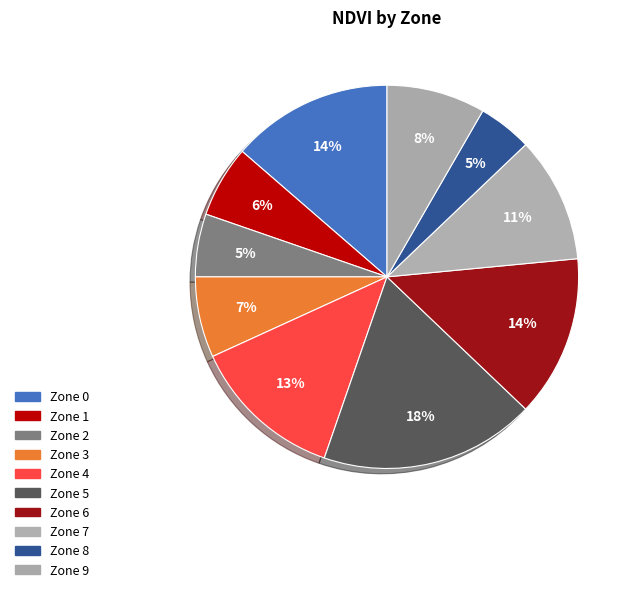

Does any single category account for the majority?

No